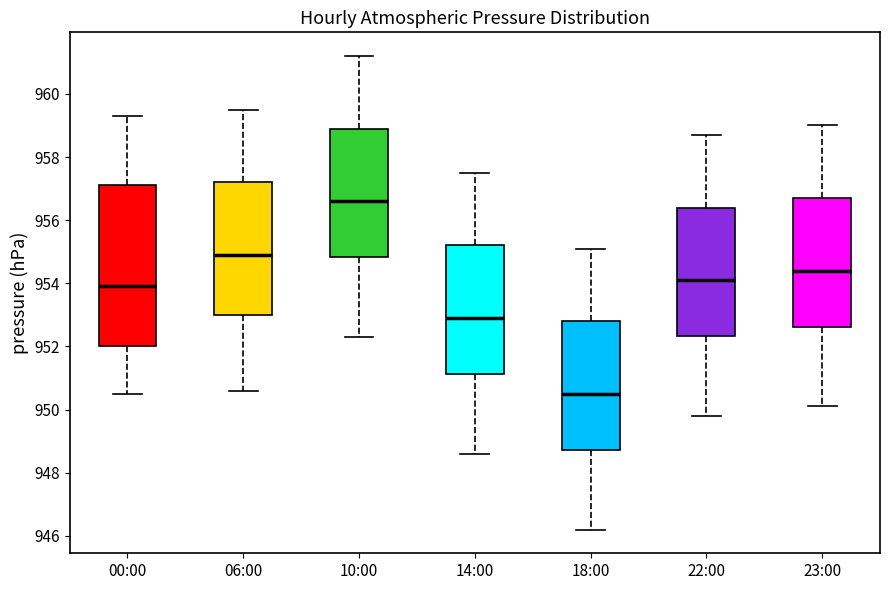

Comparing the boxes themselves (not the whiskers), which one is the tallest?

00:00